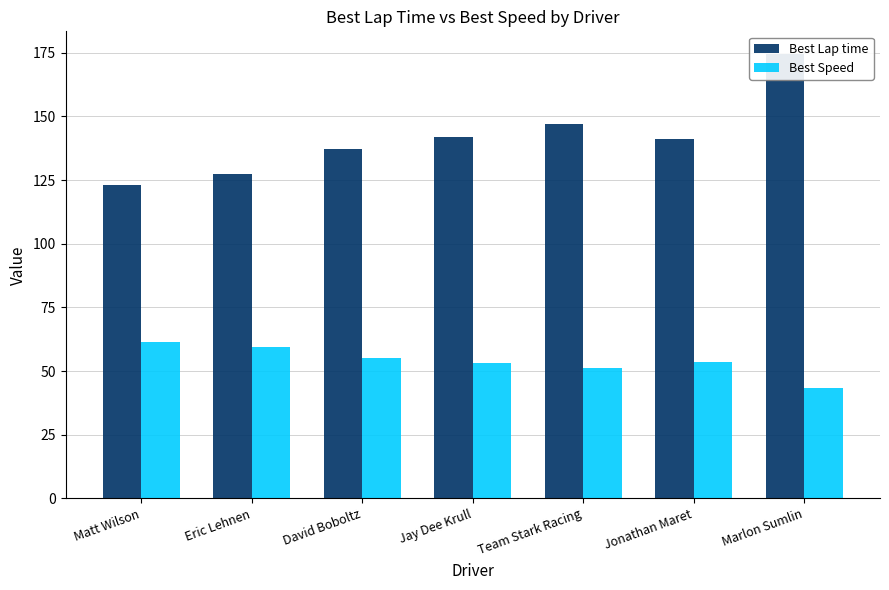

Rank the series by their maximum value, from lowest to highest.

Best Speed, Best Lap time